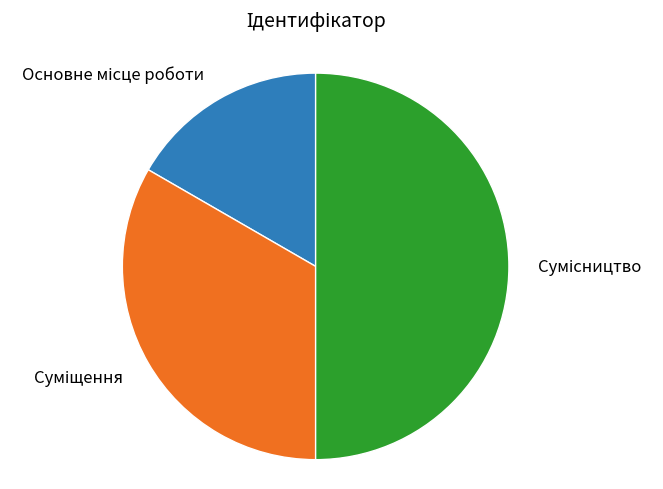

How much of the chart is everything except Сумісництво?

50.0%